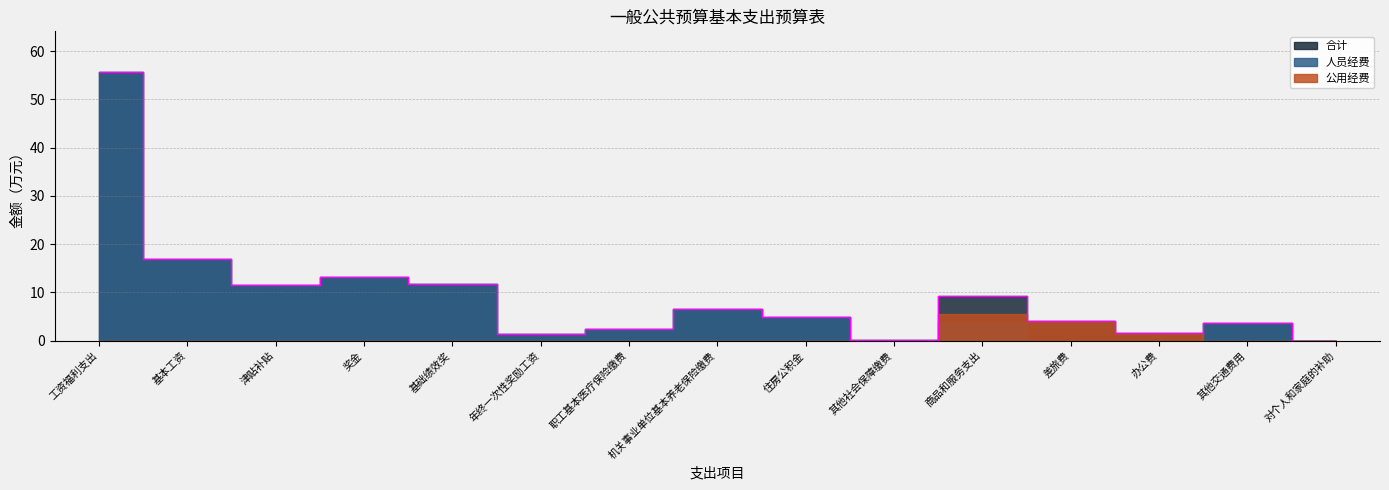

Where is 人员经费 nearest to the value 27?

基本工资